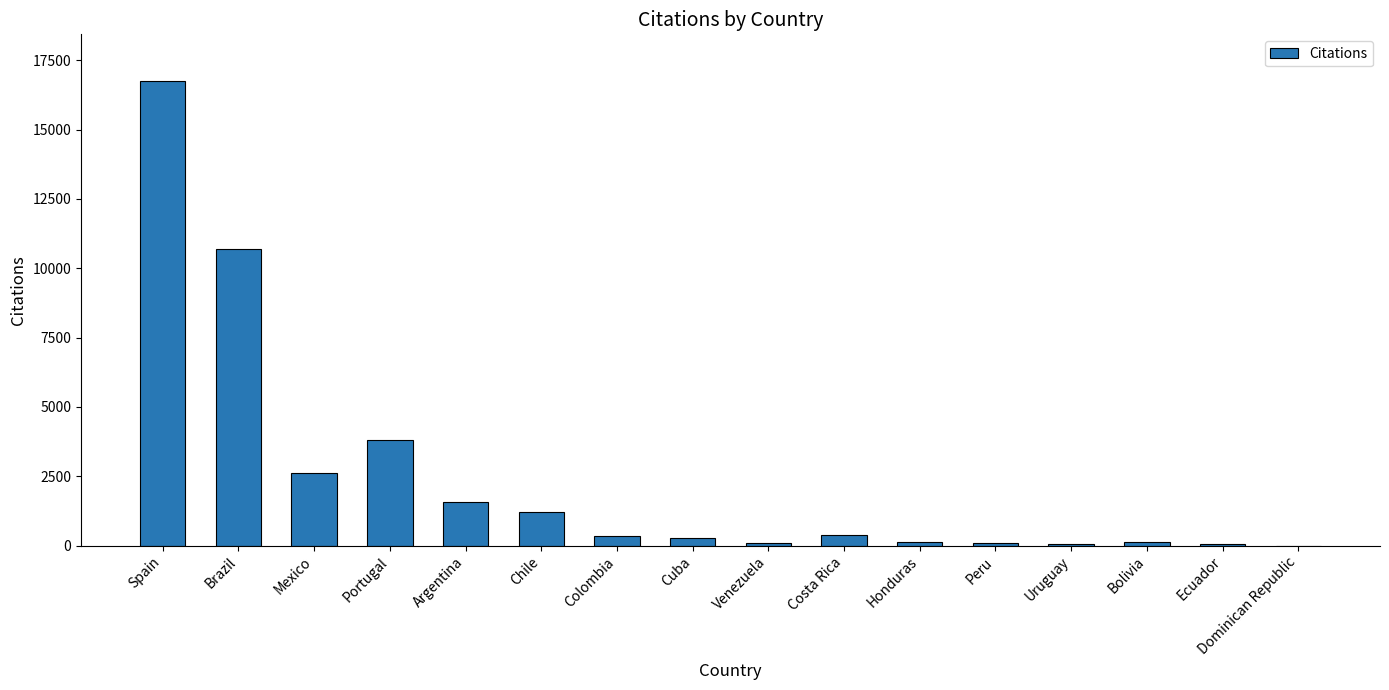

Which category has the highest value across all series?

Spain